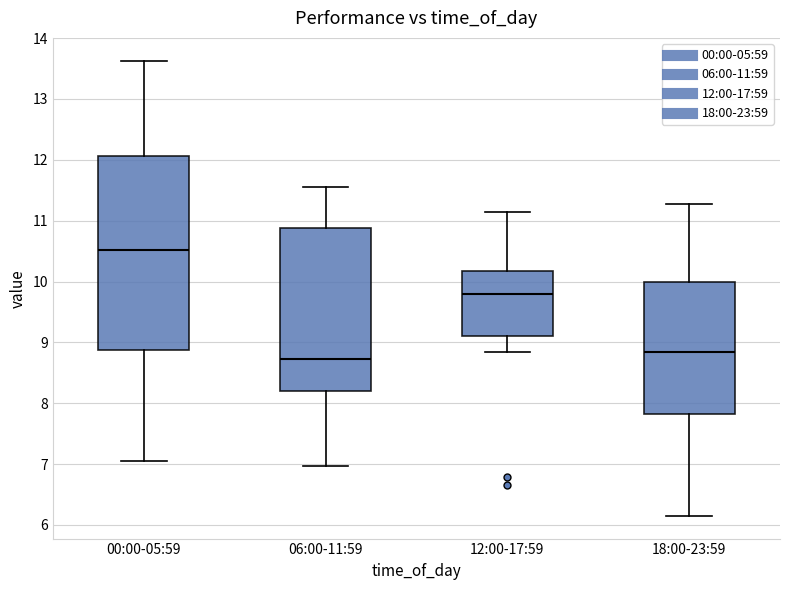

Which box's median line is the lowest?

06:00-11:59